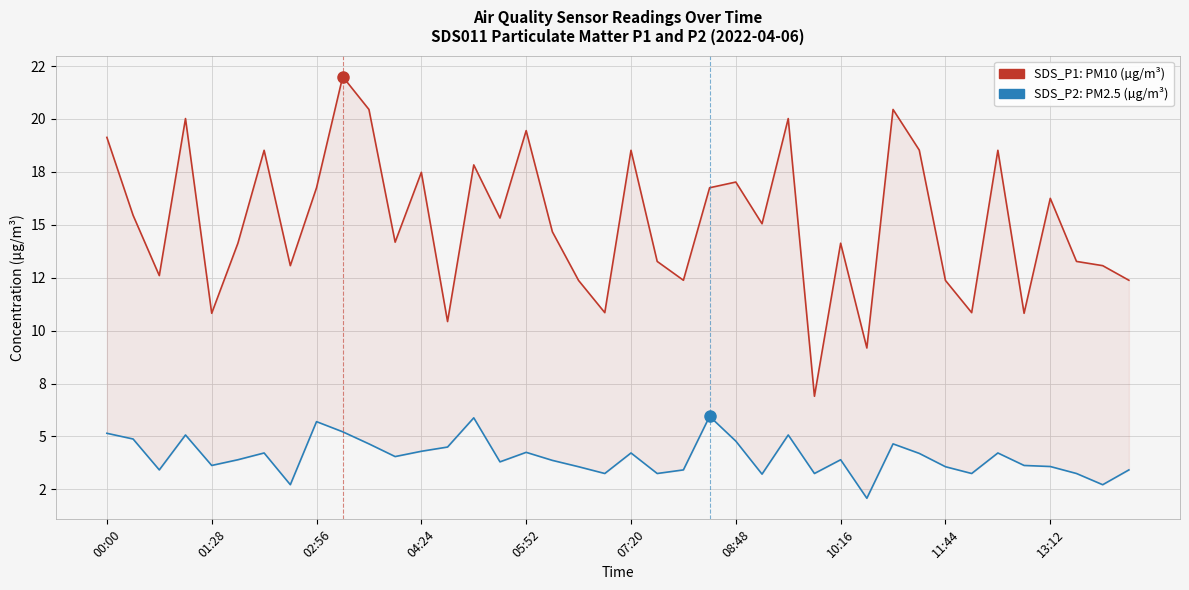

What position from the right is 11:44?

8